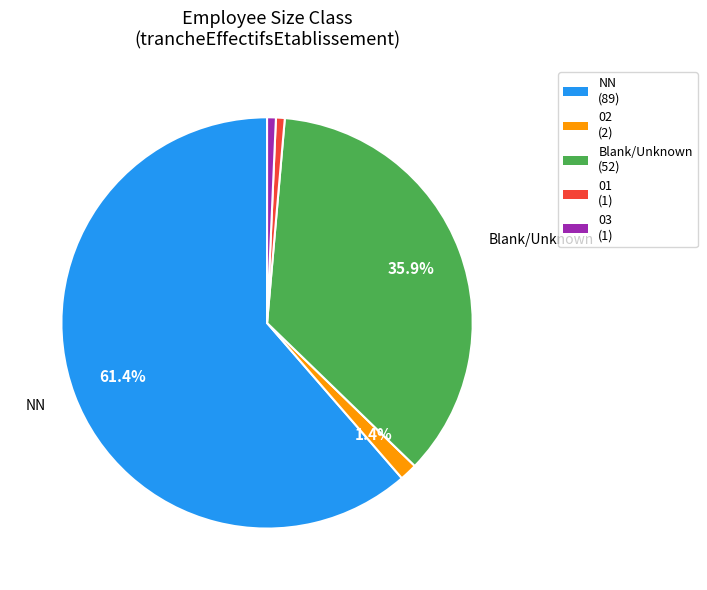

How many segments does this pie chart have?

5